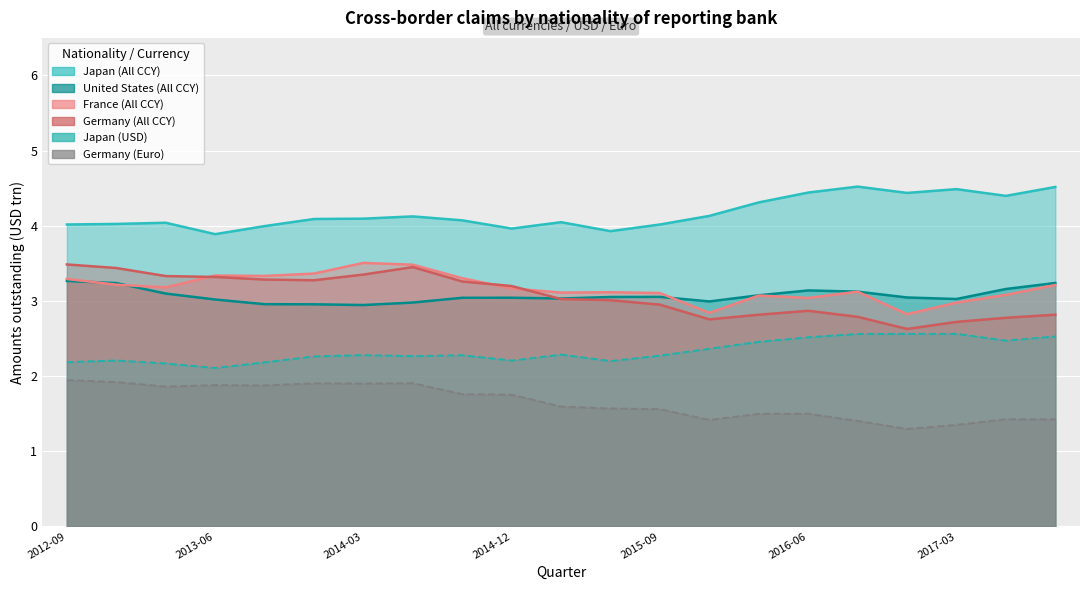

What position from the left is 2013-09-30?

5